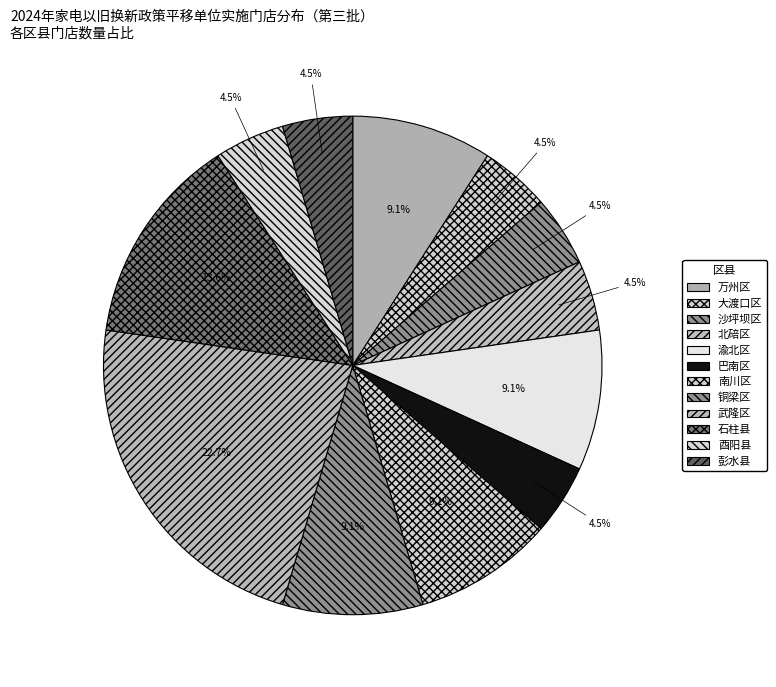

Count the number of slices in the pie.

12